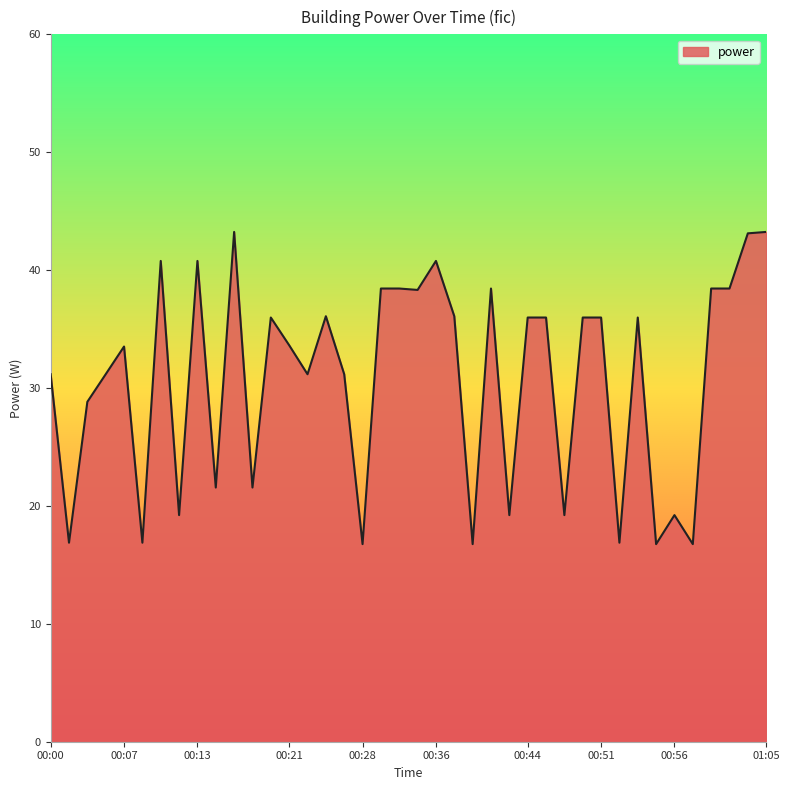

What is the difference between the maximum and minimum values?

26.5